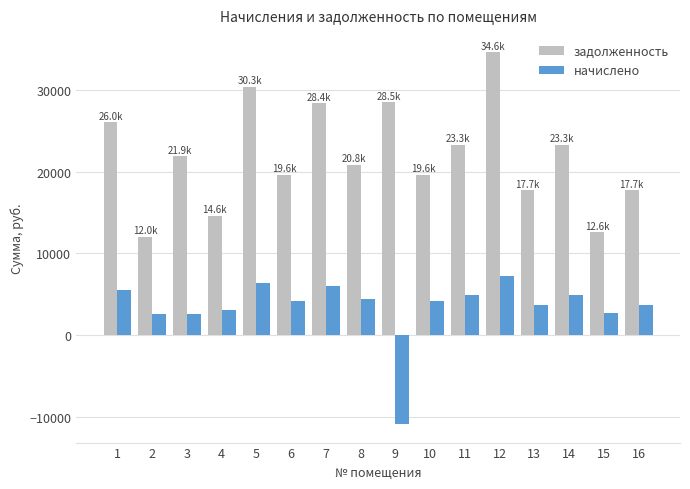

Is it true that начислено equals 3059.8 at 4?

True